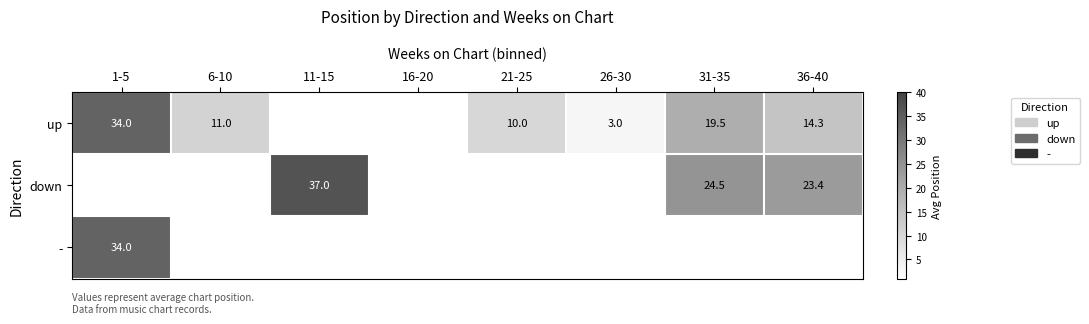

The up series shows 59.8 at 1-5. True or false?

False